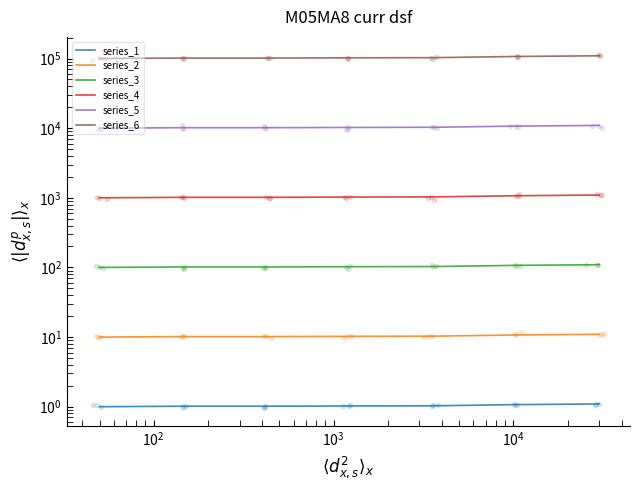

True or false: series_2 and series_1 cross at least once.

False